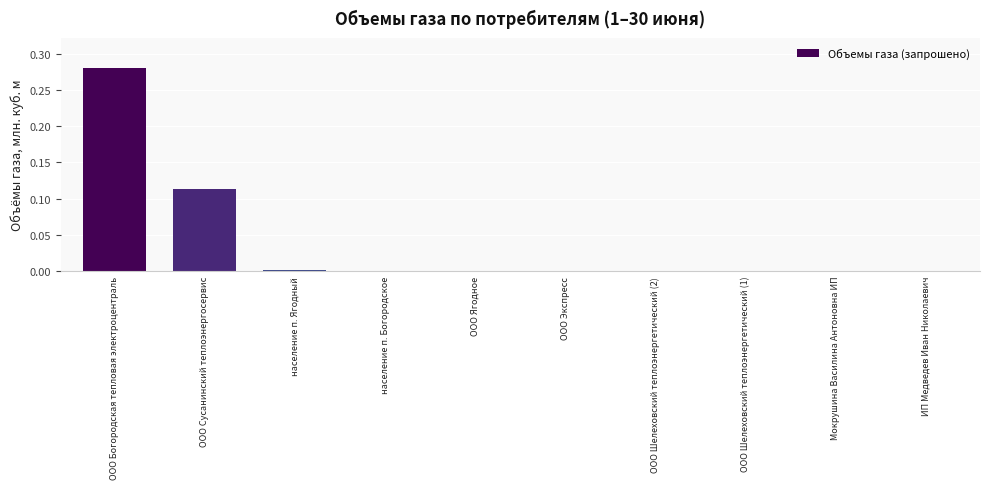

What is the change in value from ООО Богородская тепловая электроцентраль to ООО Шелеховский теплоэнергетический (2)?

-0.3